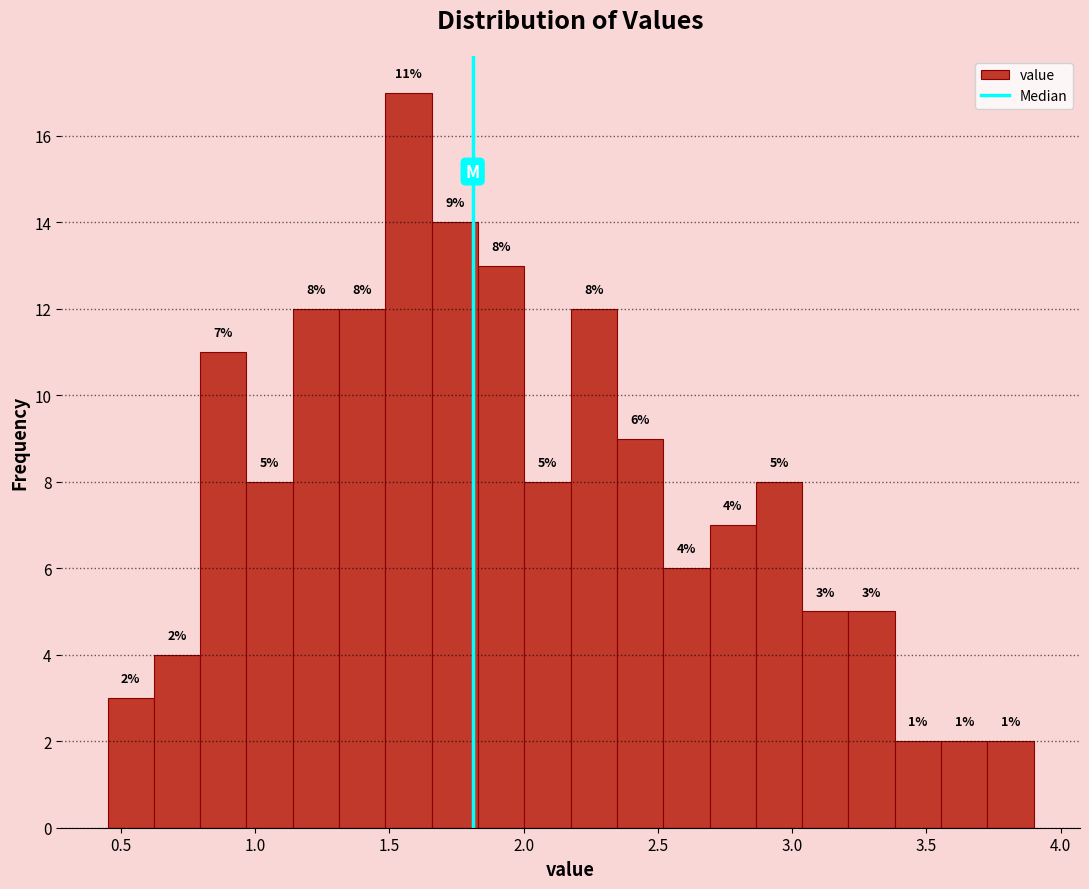

Read against the x-axis, roughly where is the centre of the tallest bar?

1.55